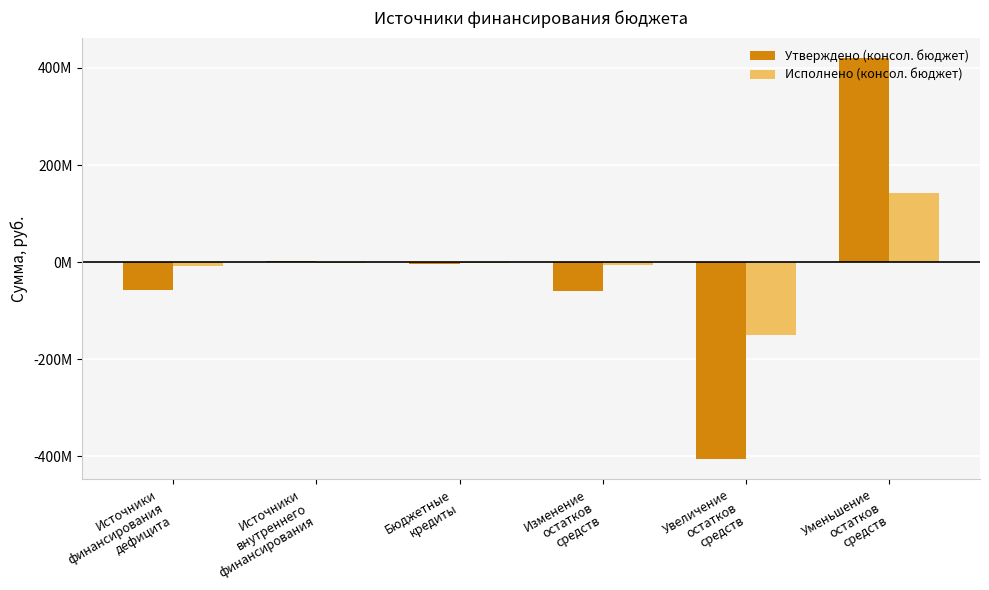

Are the bars grouped side by side (vs. stacked)?

Yes